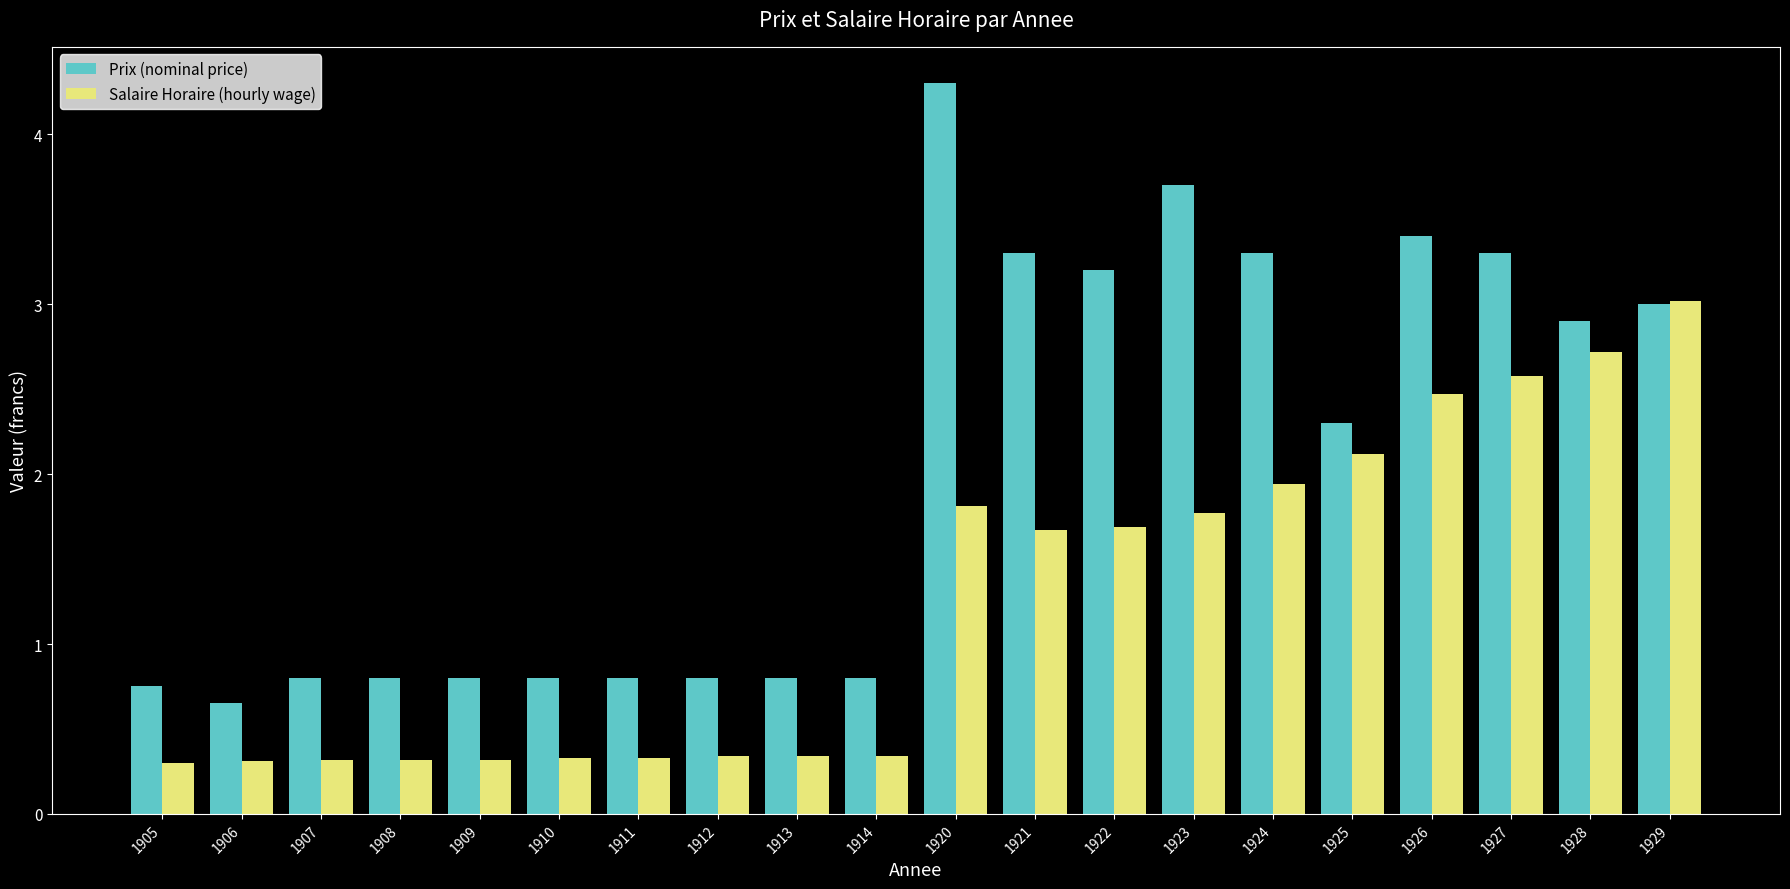

What is the spread (max minus min) of values at 1920?

2.5